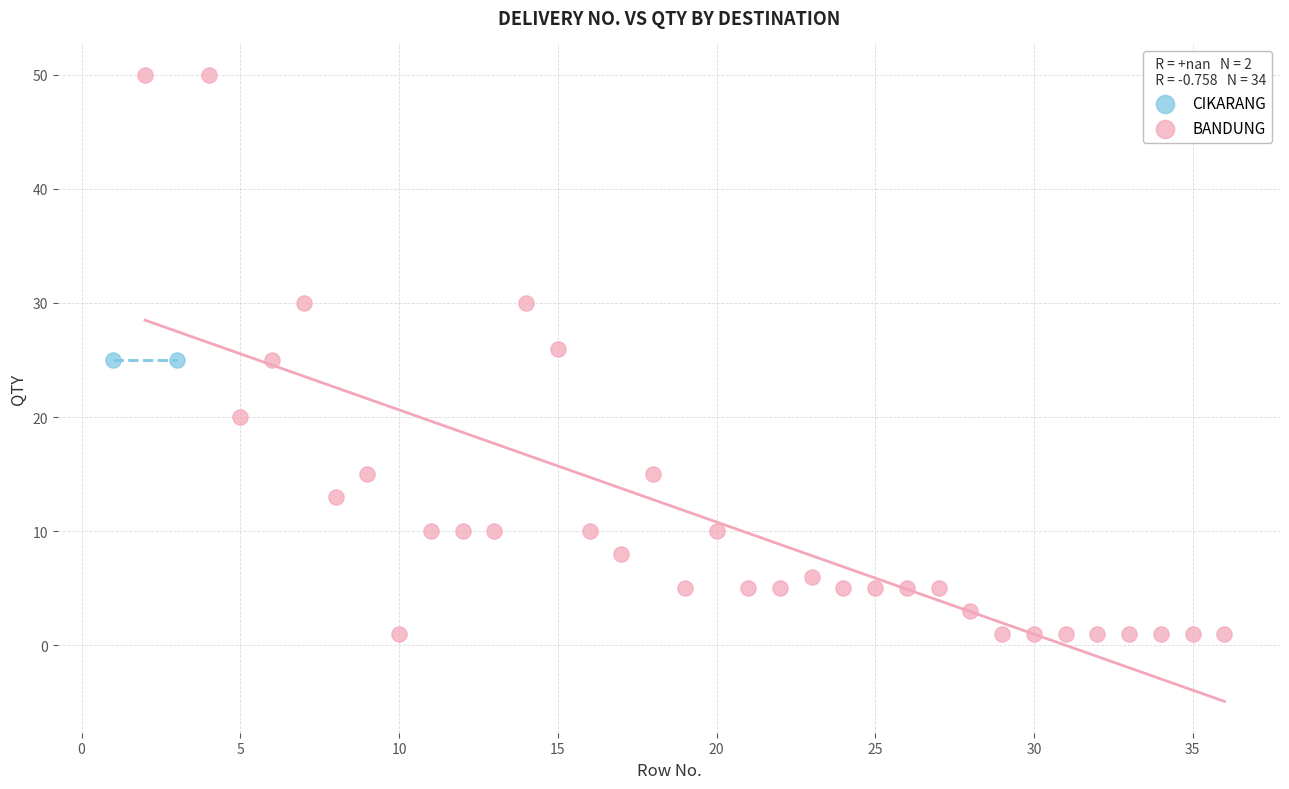

What are all the series names shown in the legend?

CIKARANG, BANDUNG